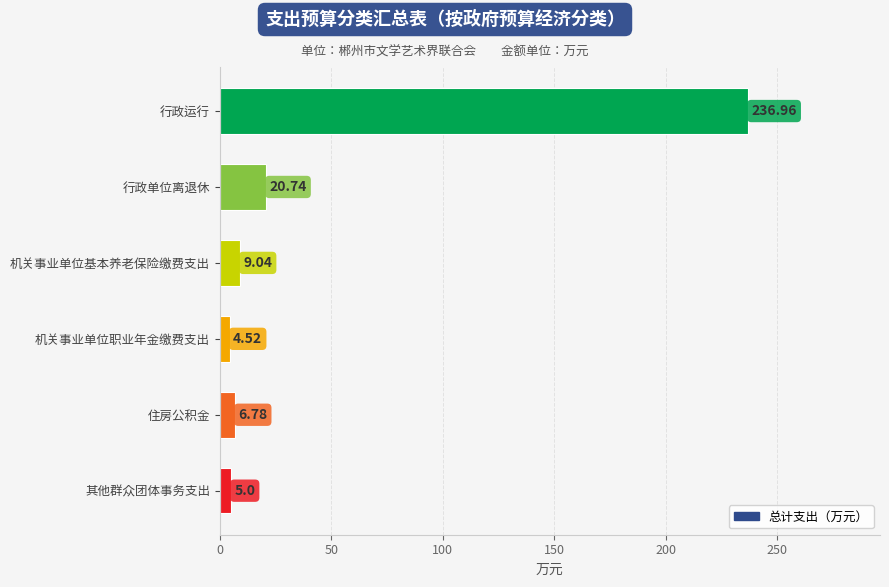

What is the greatest value displayed?

237.0